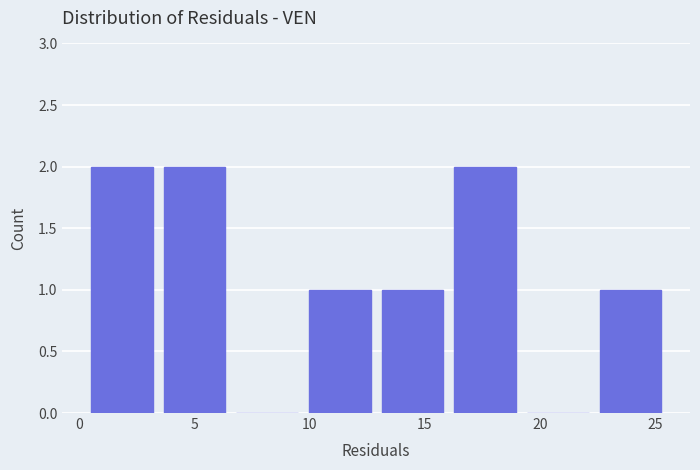

Reading left to right, list every bar in this chart as the range it spans on the x-axis followed by its height. Neither the bar edges nor the heights are printed on the chart, so give them approximately, as read against the axes.

0.5 to 3.5: 2
3.5 to 7.0: 2
7.0 to 10.0: 0
10.0 to 13.0: 1
13.0 to 16.5: 1
16.5 to 19.5: 2
19.5 to 22.5: 0
22.5 to 26.0: 1